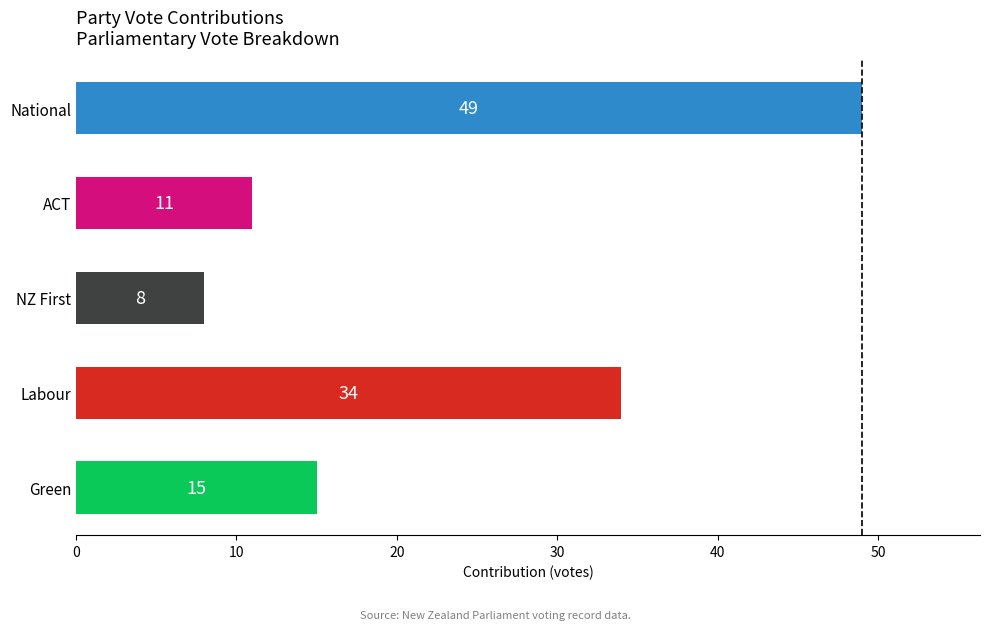

The chart shows a value of 8 at NZ First. True or false?

True